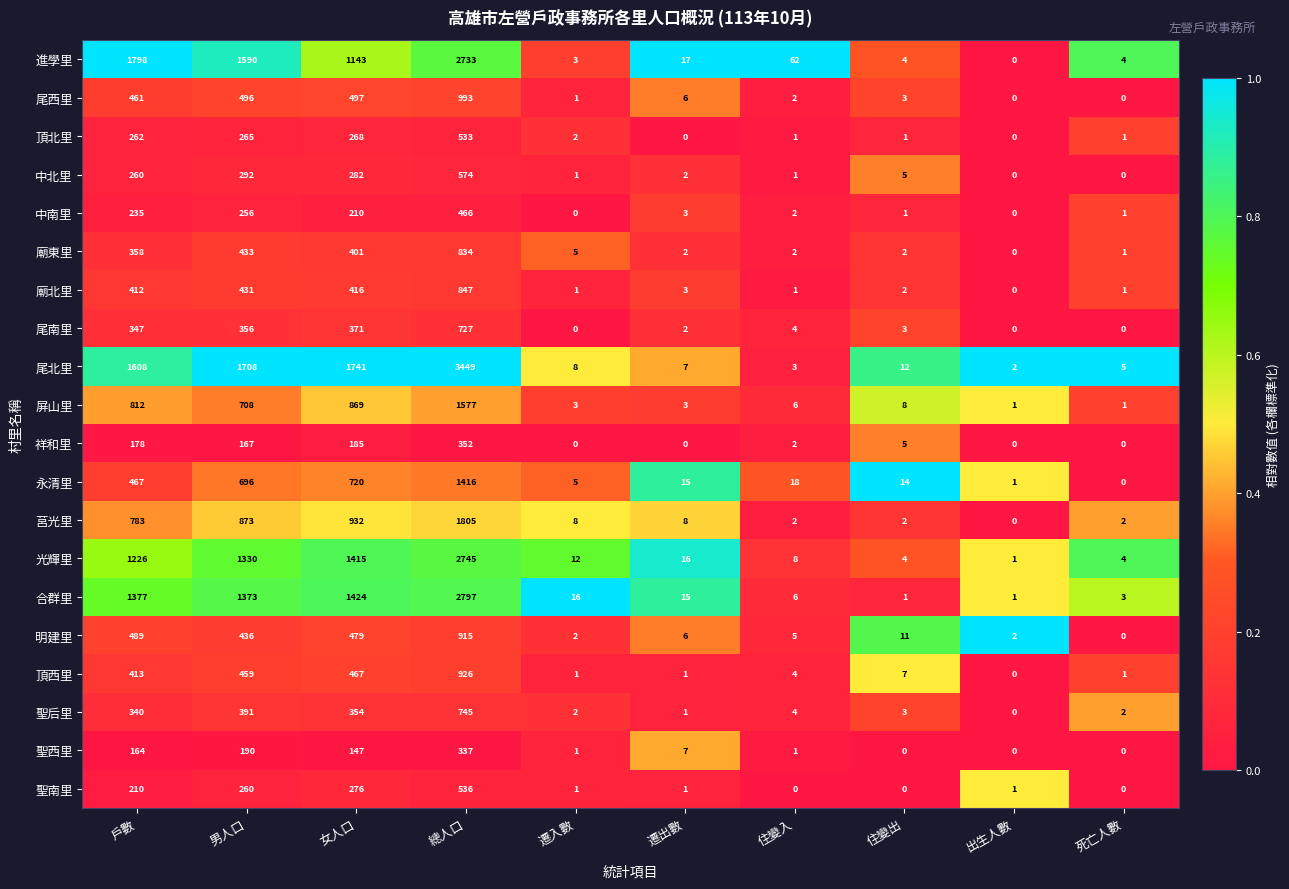

At 戶數, list the series in order from largest to smallest.

進學里, 尾北里, 合群里, 光輝里, 屏山里, 莒光里, 明建里, 永清里, 尾西里, 頂西里, 廟北里, 廟東里, 尾南里, 聖后里, 頂北里, 中北里, 中南里, 聖南里, 祥和里, 聖西里